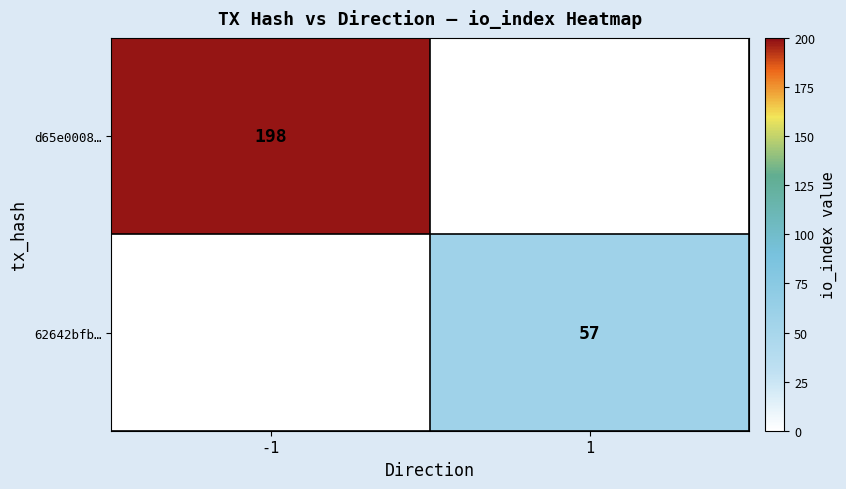

What is the smallest value displayed?

57.0